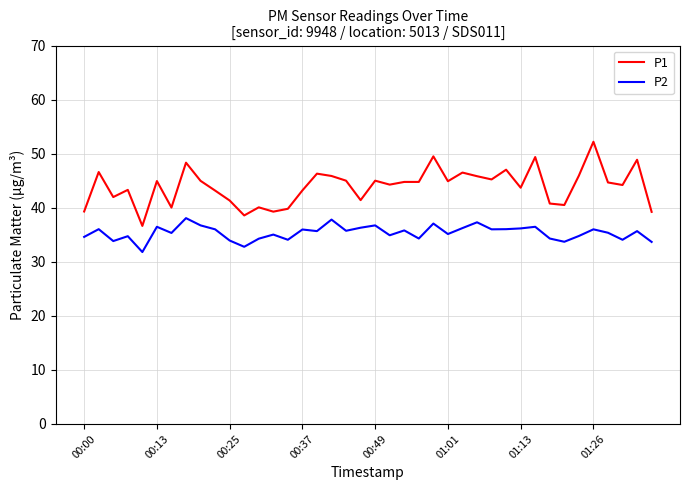

What is the difference between the maximum and minimum values in the P1 series?

15.6